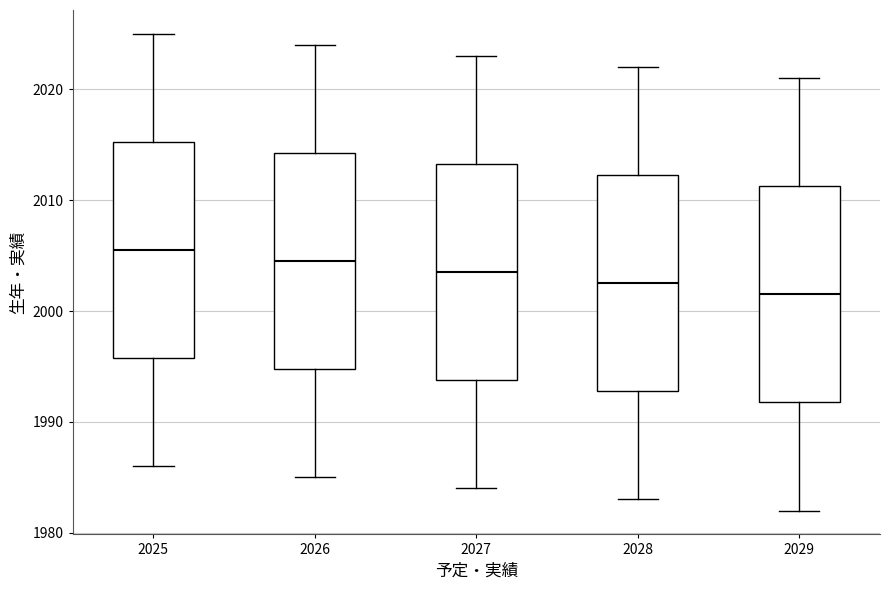

Reading left to right, transcribe this box plot: for each box, give where its median line is, the range the box spans, and where its two whiskers end, as read against the y-axis. The values are not printed on the chart, so give them approximately, as read against the axis.

2025: median 2006, box 1996 to 2015, whiskers 1986 to 2025
2026: median 2005, box 1995 to 2014, whiskers 1985 to 2024
2027: median 2004, box 1994 to 2013, whiskers 1984 to 2023
2028: median 2003, box 1993 to 2012, whiskers 1983 to 2022
2029: median 2002, box 1992 to 2011, whiskers 1982 to 2021